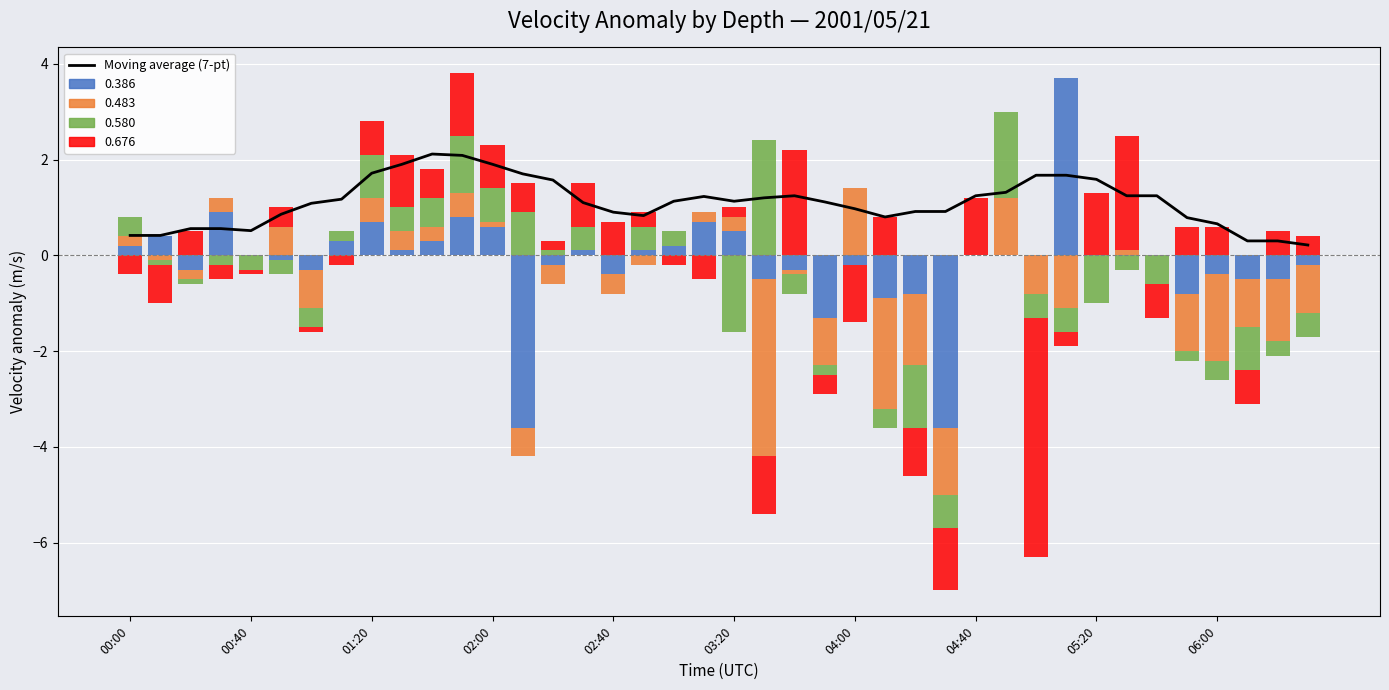

Reading right to left, extract all data points from this chart.

0.2	0.3	0.3	0.7	0.8	1.2	1.2	1.6	1.7	1.7	1.3	1.2	0.9	0.9	0.8	1.0	1.1	1.2	1.2	1.1	1.2	1.1	0.8	0.9	1.1	1.6	1.7	1.9	2.1	2.1	1.9	1.7	1.2	1.1	0.9	0.5	0.6	0.6	0.4	0.4